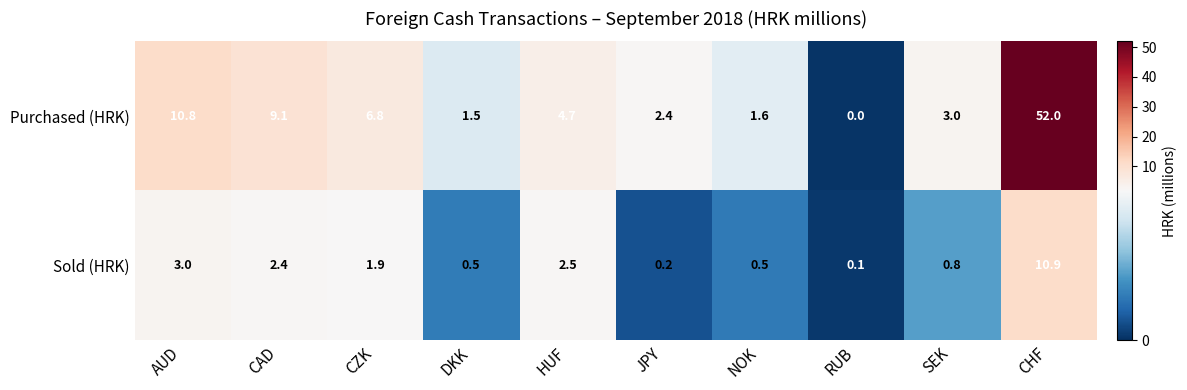

Reading left to right, extract all data points from this chart.

Purchased (HRK): 10.8	9.1	6.8	1.5	4.7	2.4	1.6	0.0	3.0	52.0
Sold (HRK): 3.0	2.4	1.9	0.5	2.5	0.2	0.5	0.1	0.8	10.9